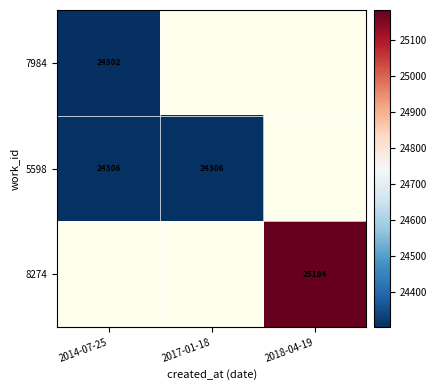

Is the value of 7984 at 2014-07-25 greater than the value of 5598 at 2014-07-25?

No